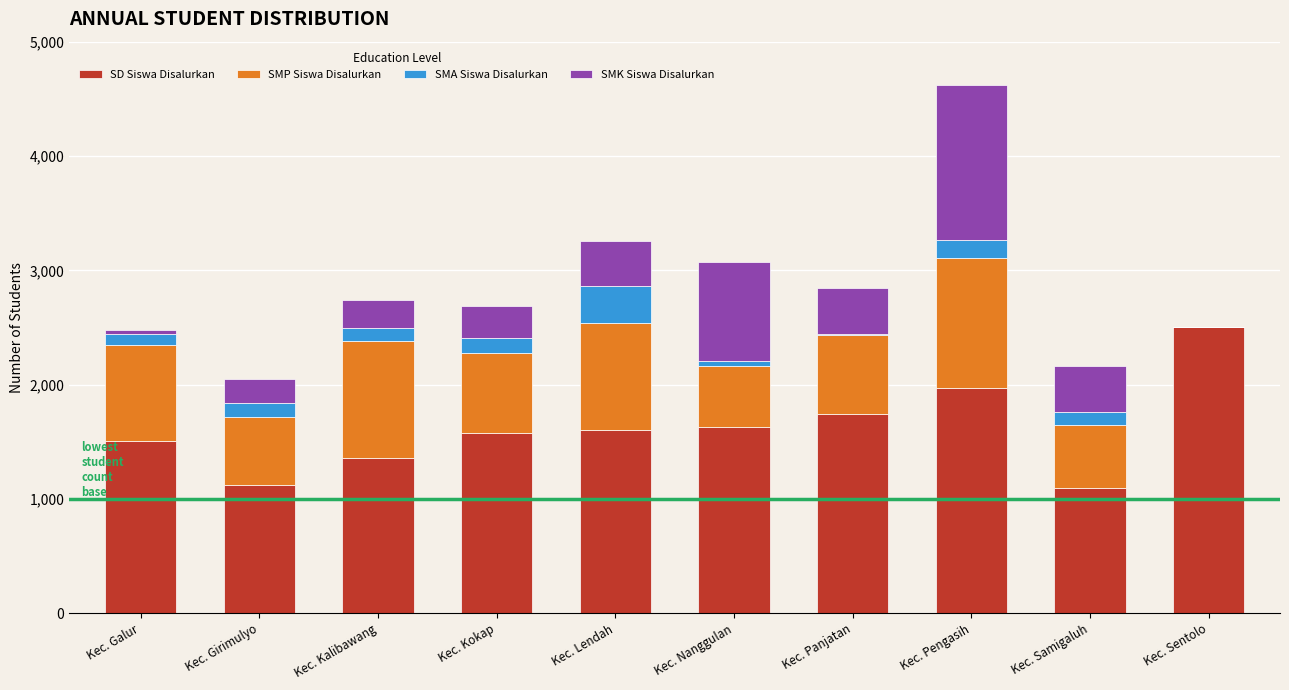

At which category is the sum across all series the highest?

Kec. Pengasih